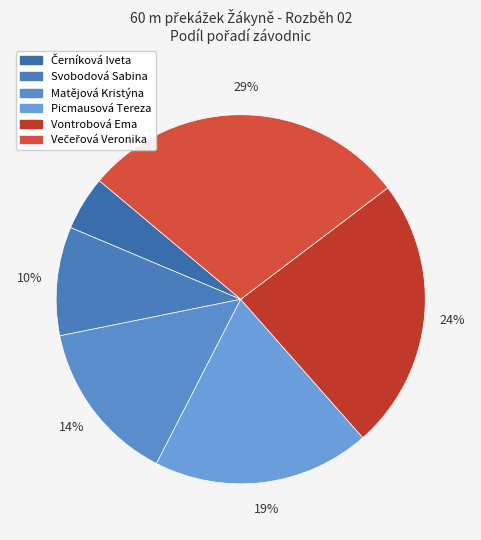

To the nearest percent, what is the average slice percentage?

17%